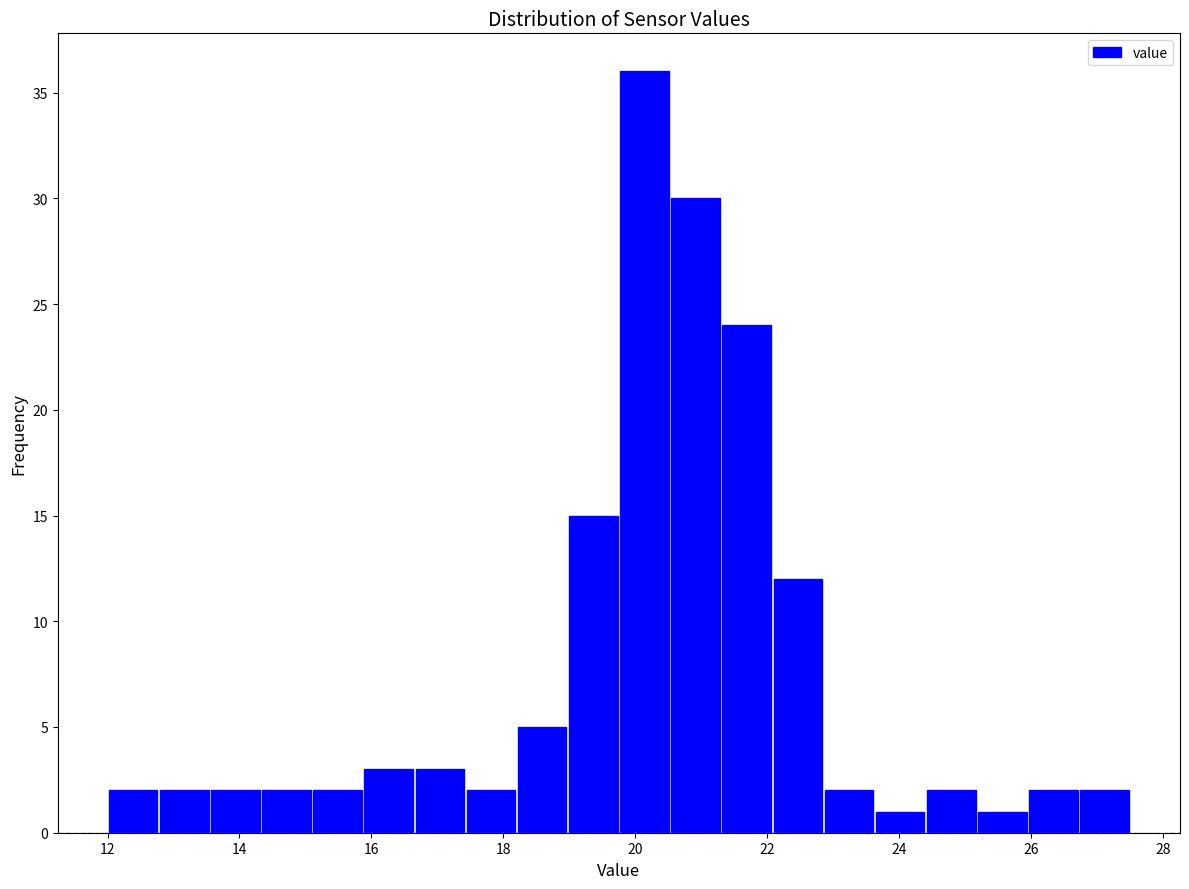

Around what value on the x-axis is the tallest bar? Give the approximate position of its centre, as read against the axis.

20.2